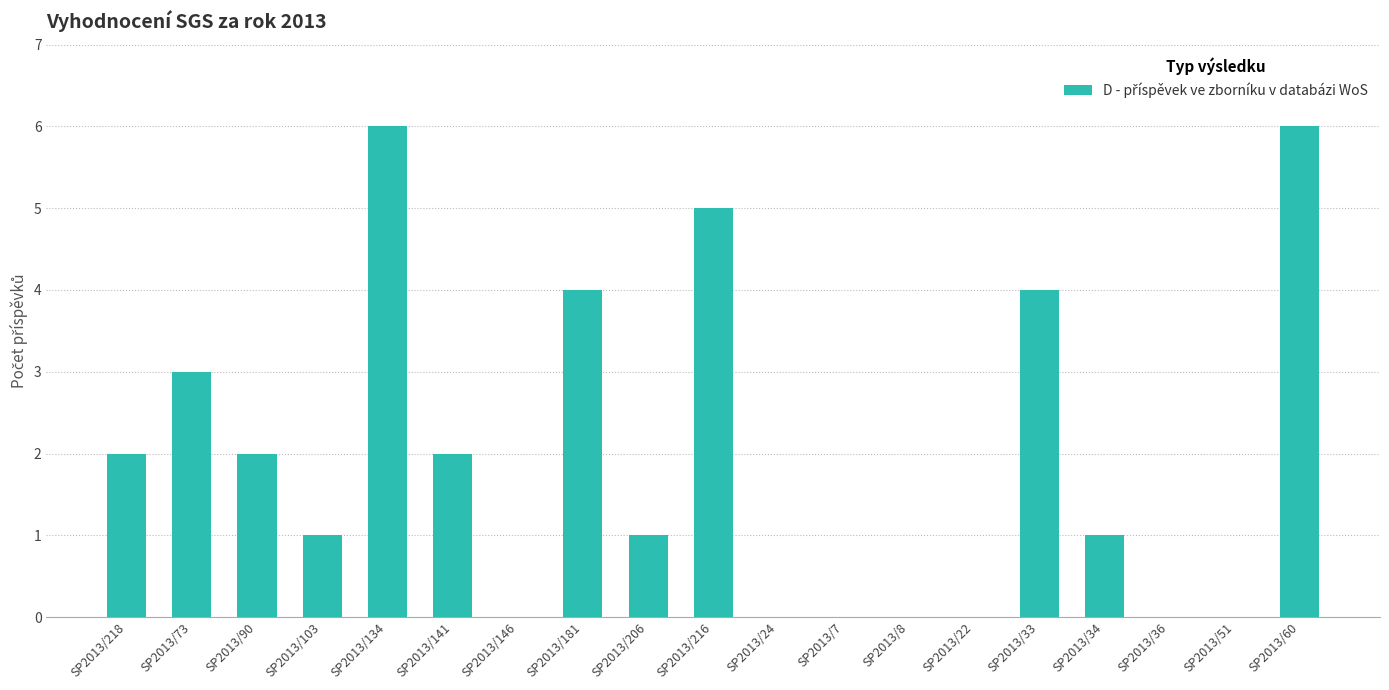

Reading left to right, transcribe all the data shown in this chart.

2	3	2	1	6	2	0	4	1	5	0	0	0	0	4	1	0	0	6